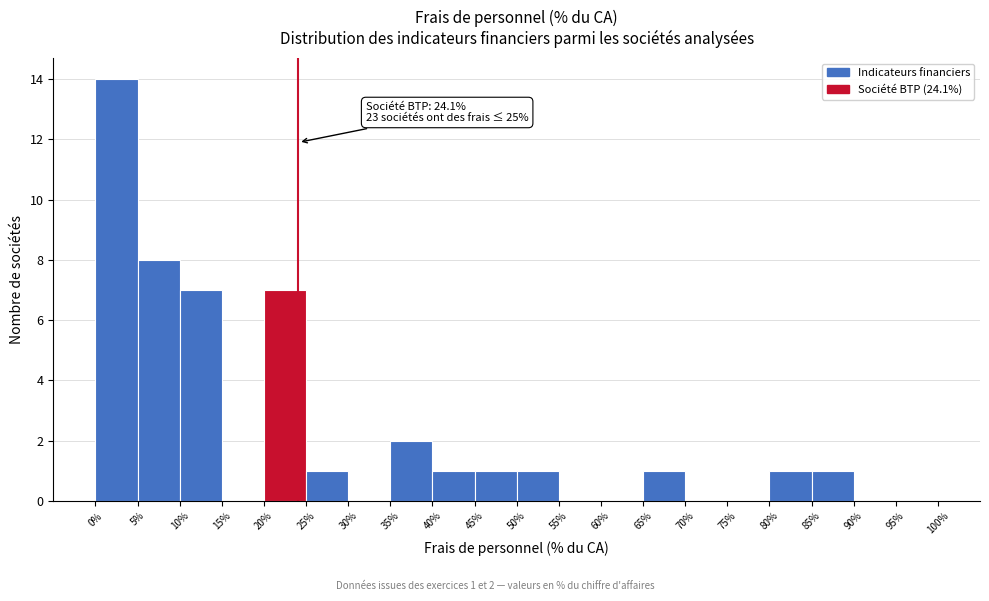

Which range on the x-axis has the tallest bar?

0% to 5%